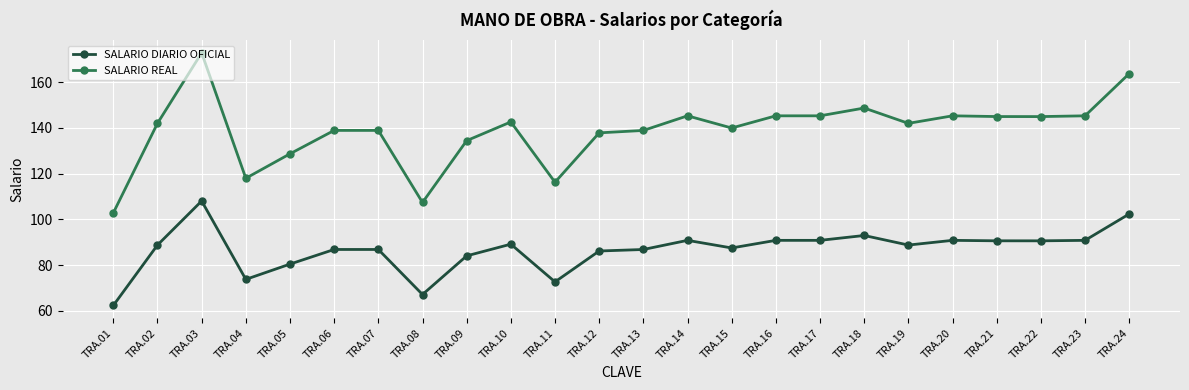

What is the difference between the maximum and second lowest values in the SALARIO DIARIO OFICIAL series?

40.9